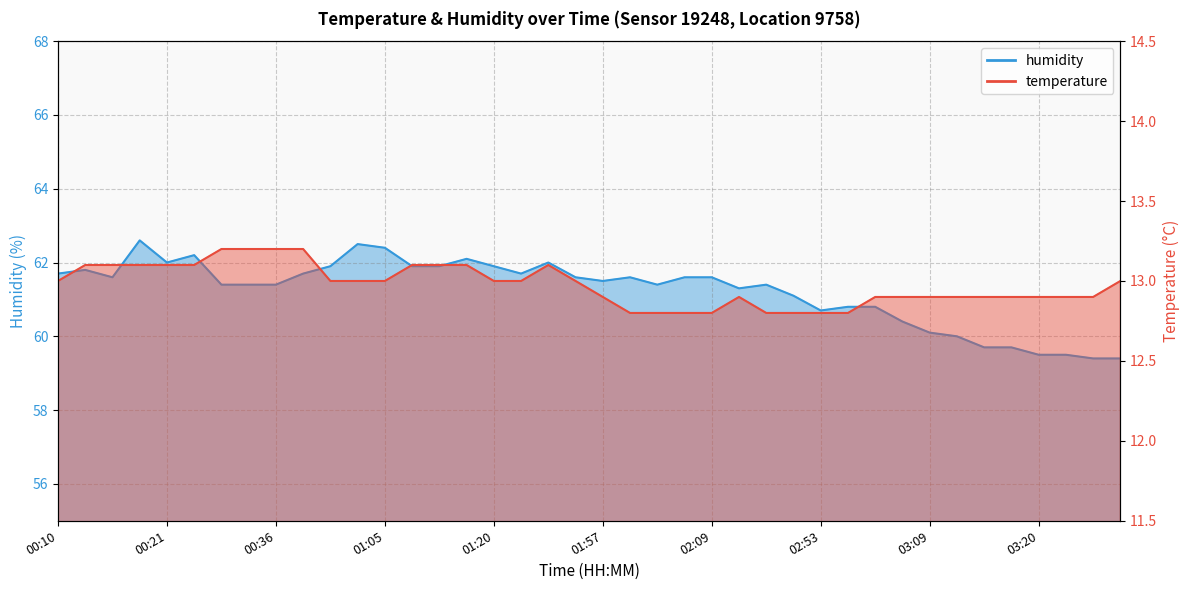

How many temperature values are between 12 and 13?

27